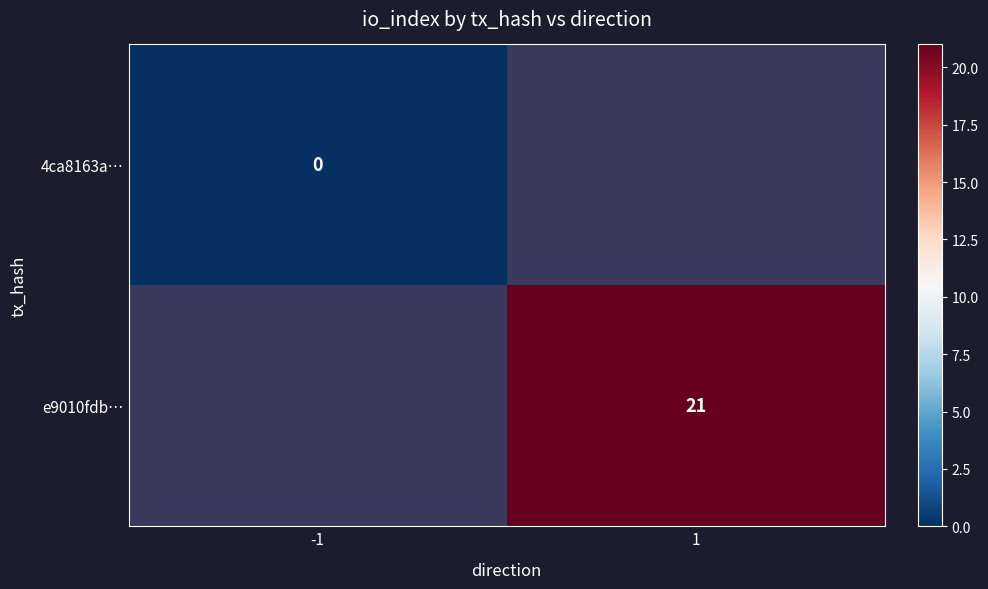

At which category does the chart reach its minimum across all series?

-1